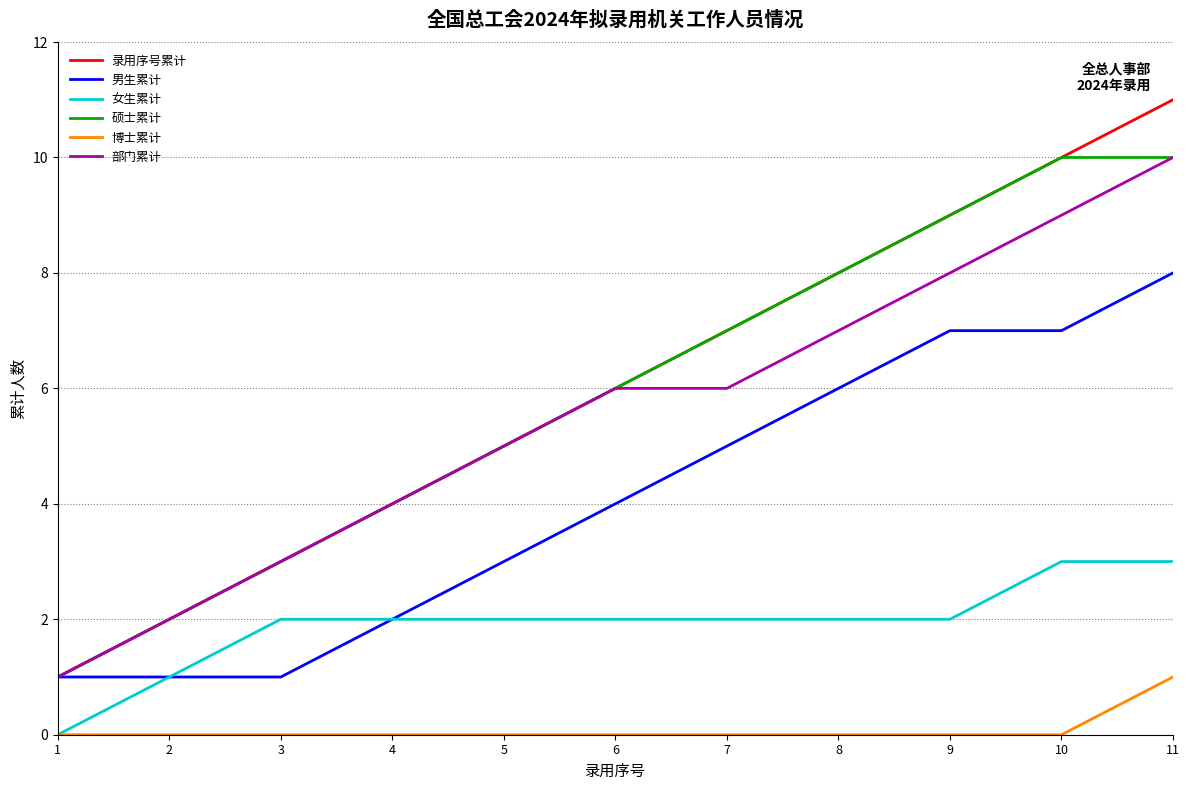

What is the maximum value for 部门累计?

10